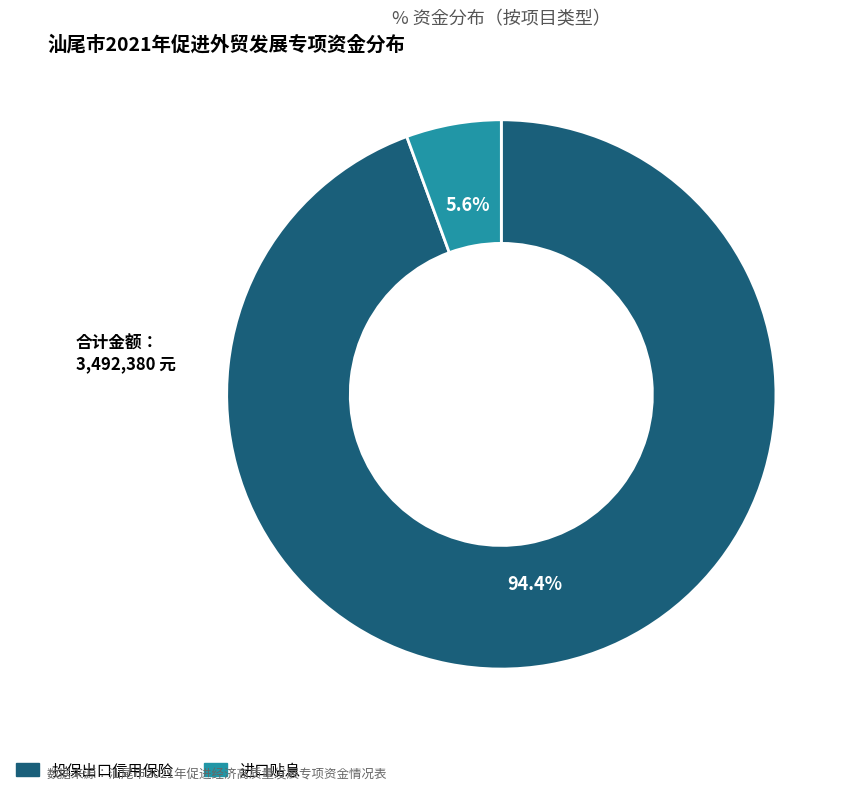

What is the largest slice in the pie chart?

投保出口信用保险